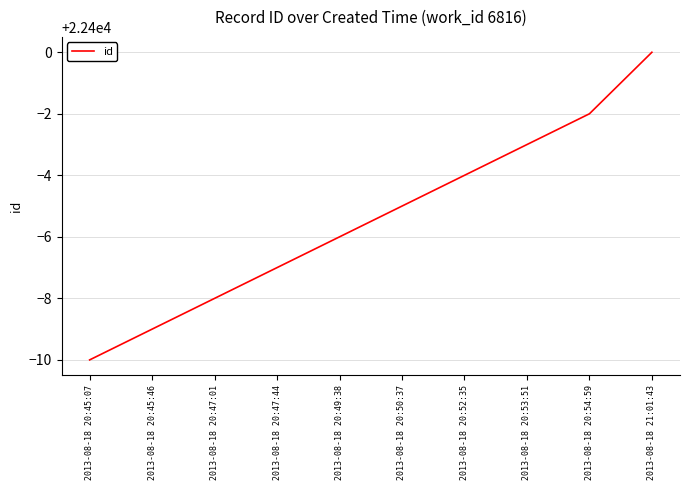

Reading left to right, what are all the values shown in this chart?

22390	22391	22392	22393	22394	22395	22396	22397	22398	22400